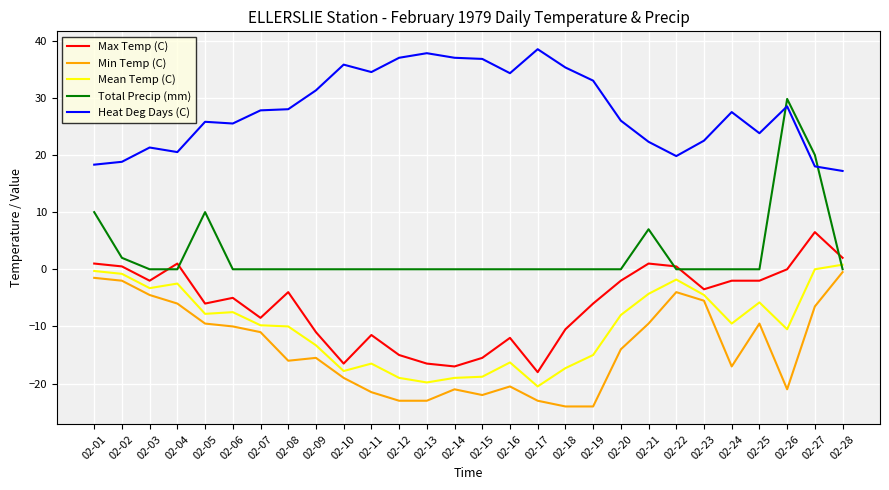

Where do Mean Temp (C) and Total Precip (mm) first cross each other?

02-27 and 02-28